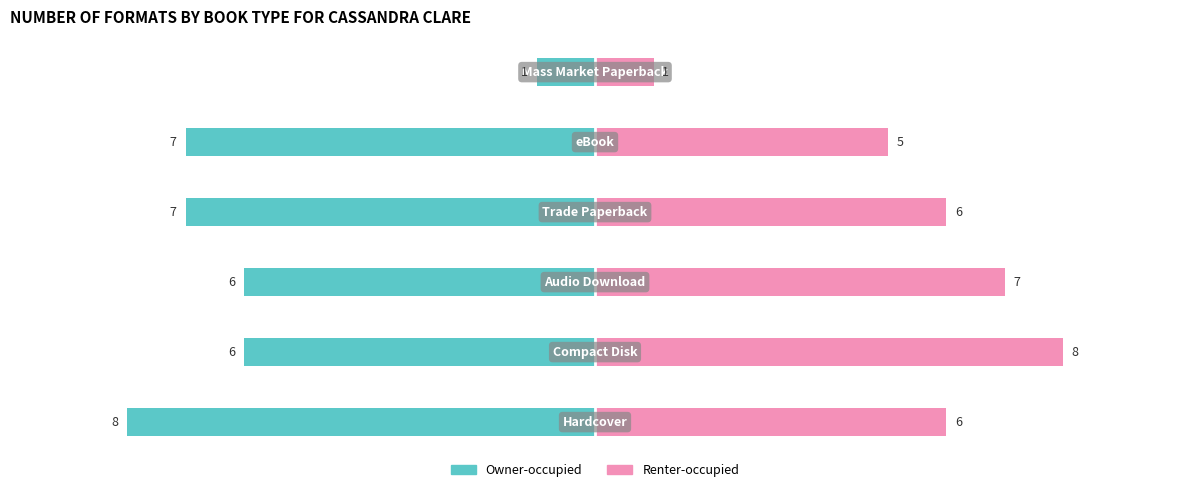

Count the Owner-occupied values in the range -7 to -6.

4